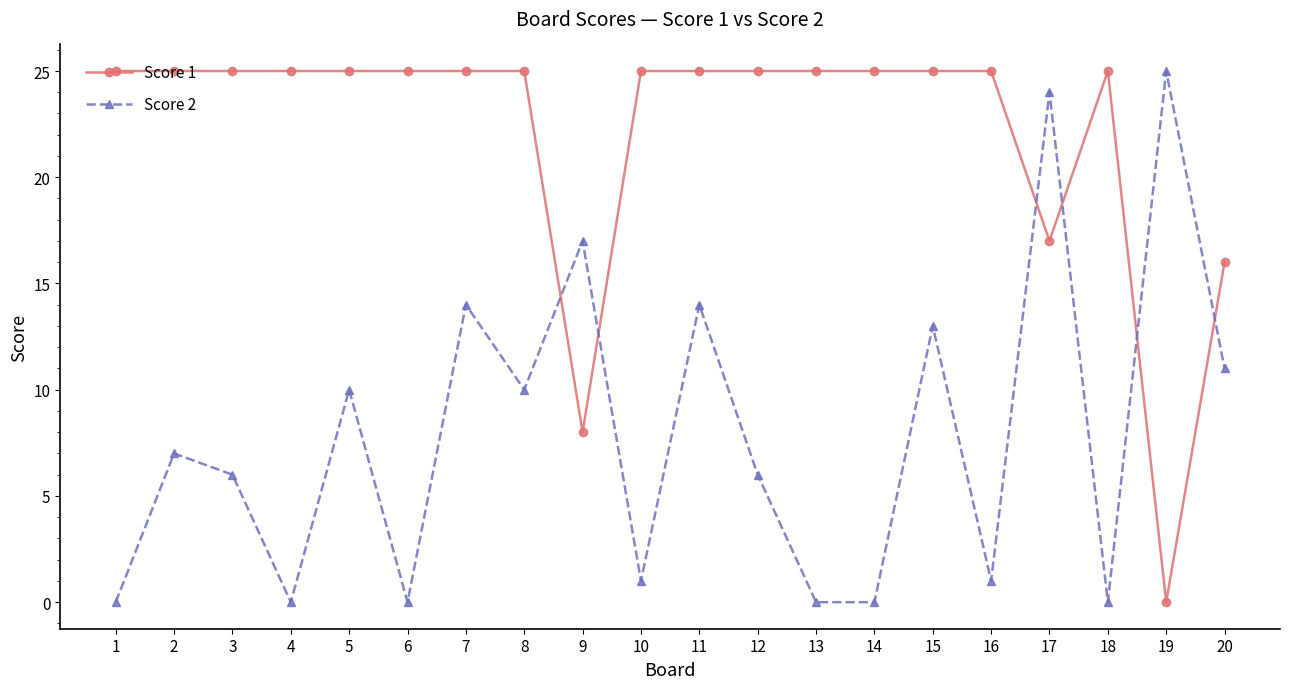

What are all the series names shown in the legend?

Score 1, Score 2